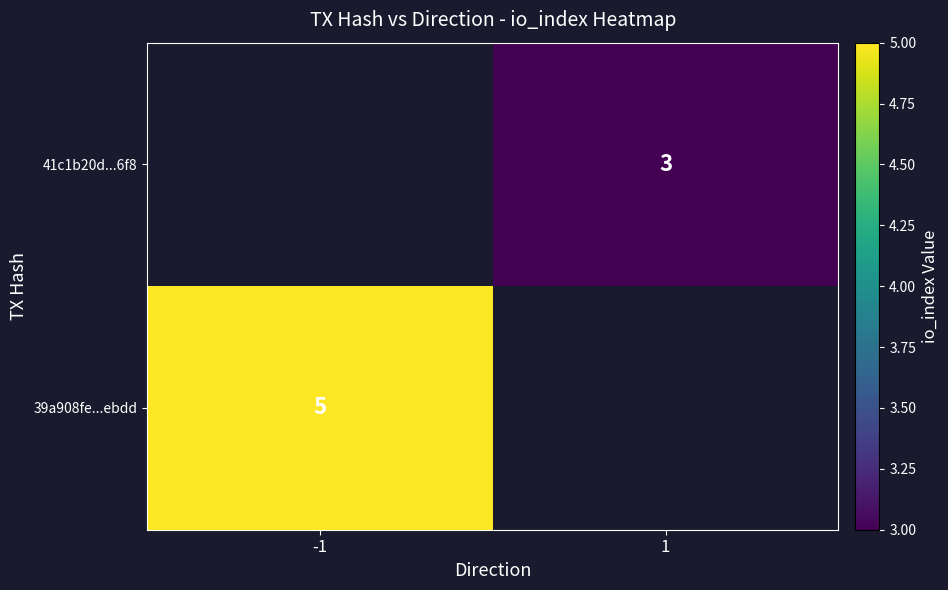

Is it true that 41c1b20d...6f8 equals 5.3 at 1?

False